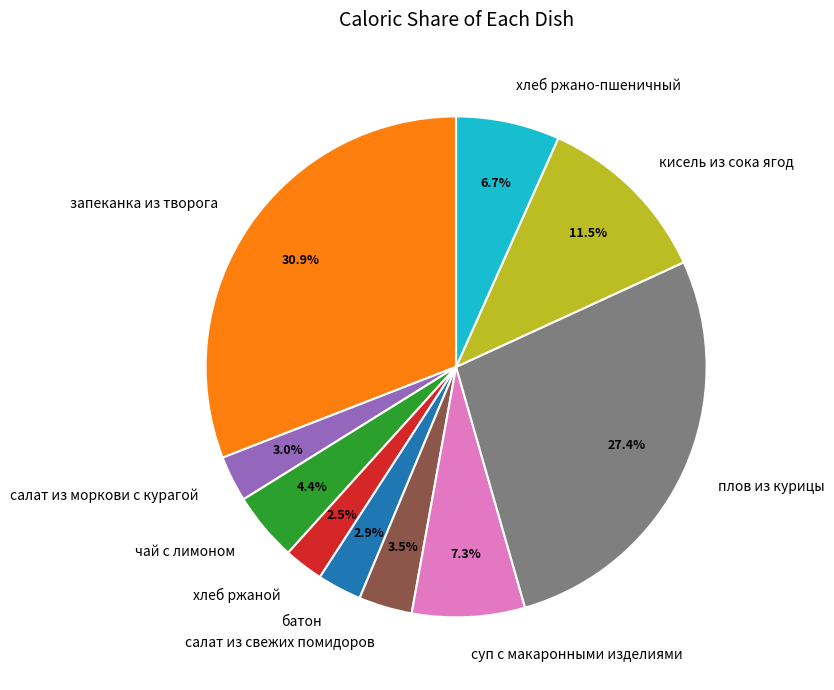

Does кисель из сока ягод represent more than half of the total?

No